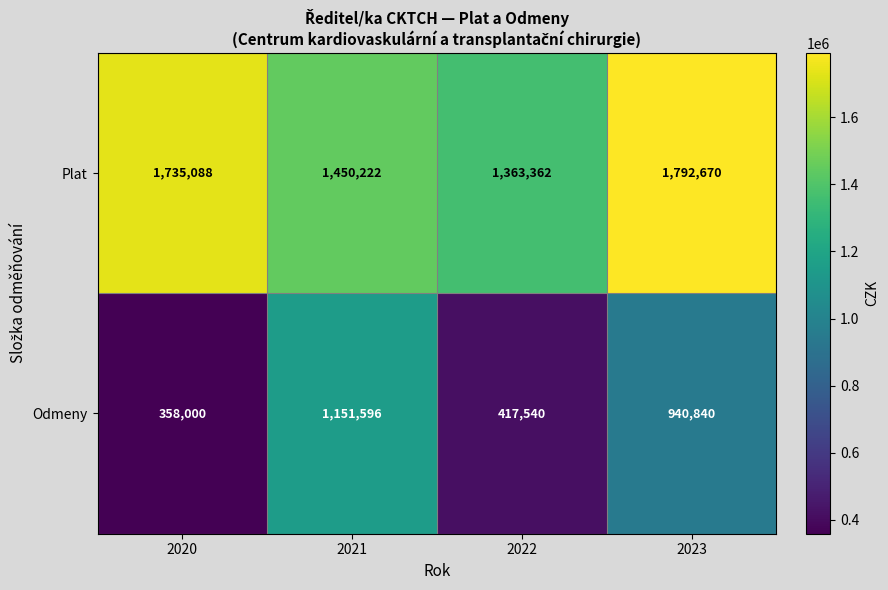

Which label corresponds to the largest value in the chart?

2023